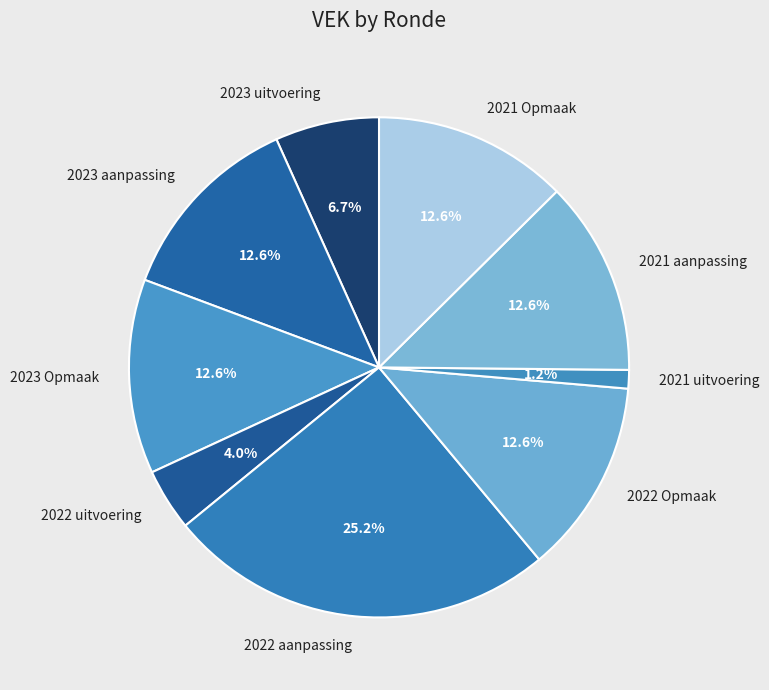

To the nearest percent, what is the average slice percentage?

11%